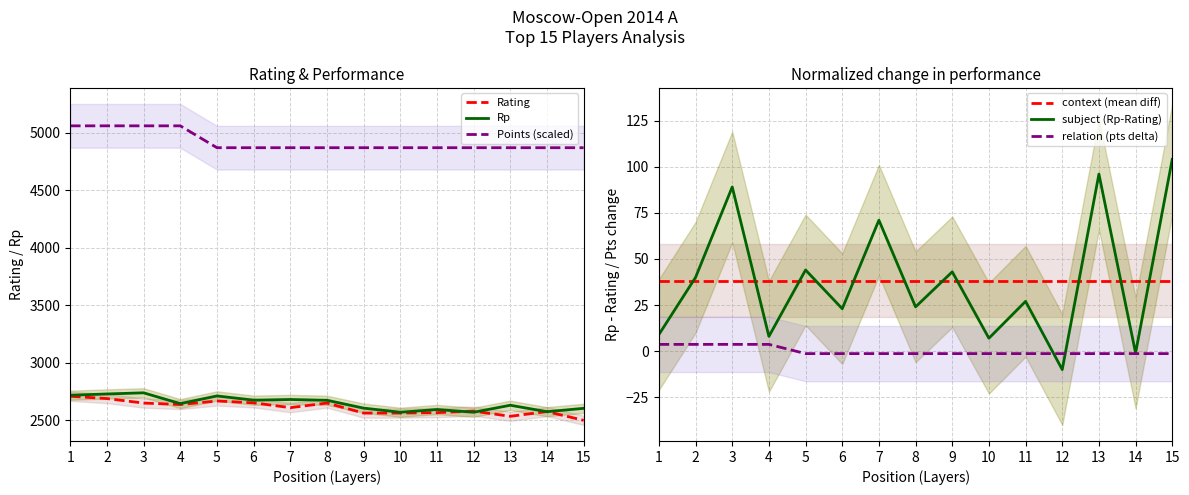

What is the highest value of the Points (scaled) series?

5060